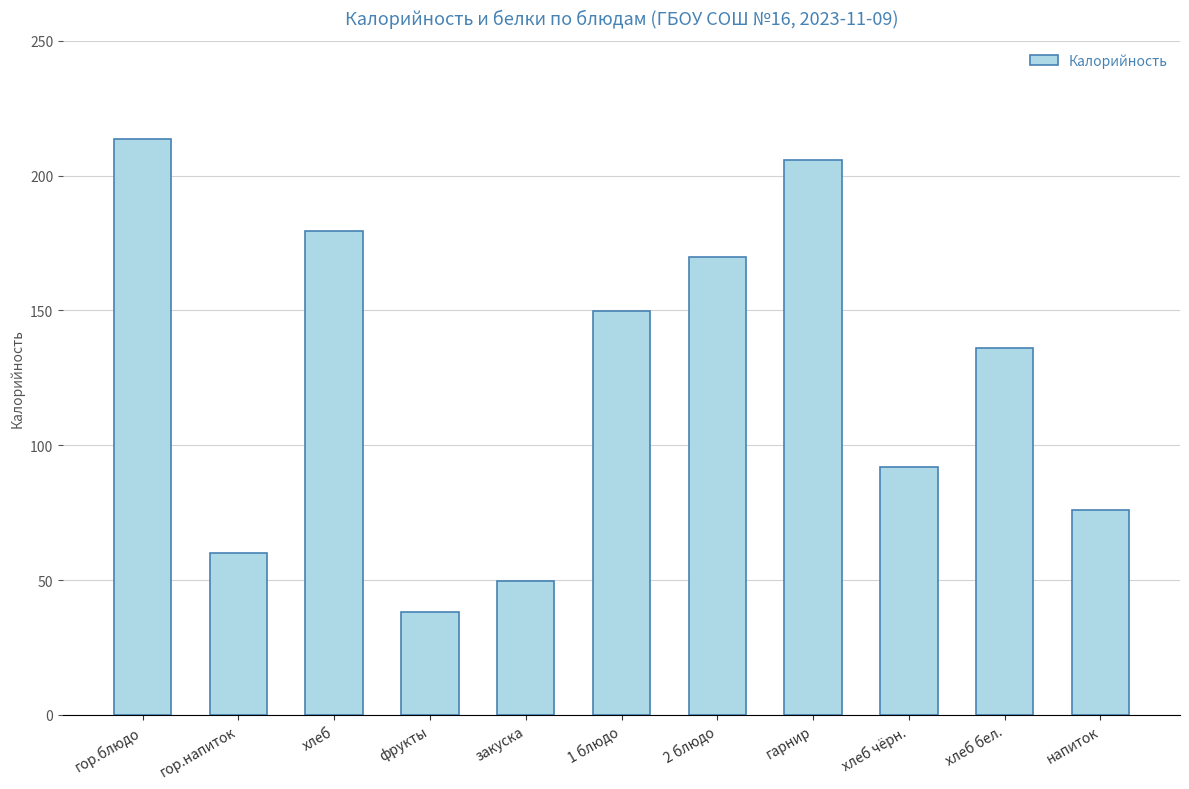

Which has a higher value, гор.блюдо or хлеб?

гор.блюдо